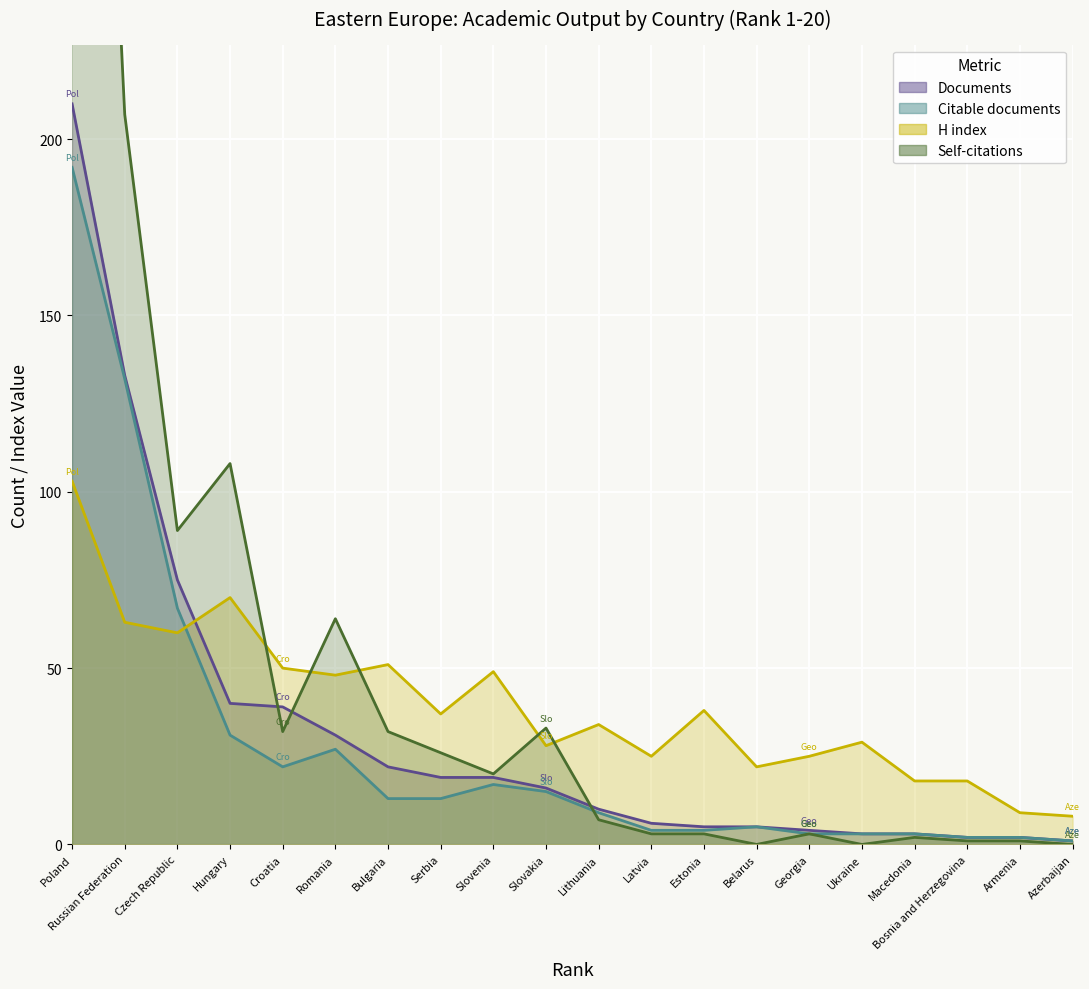

What is the value of the Self-citations point at the 6th from the left?

64